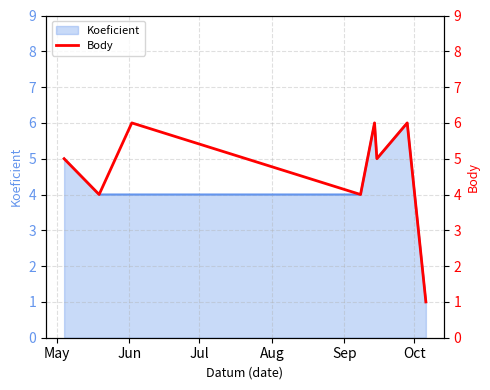

At which category does the data reach its first local valley?

Jun